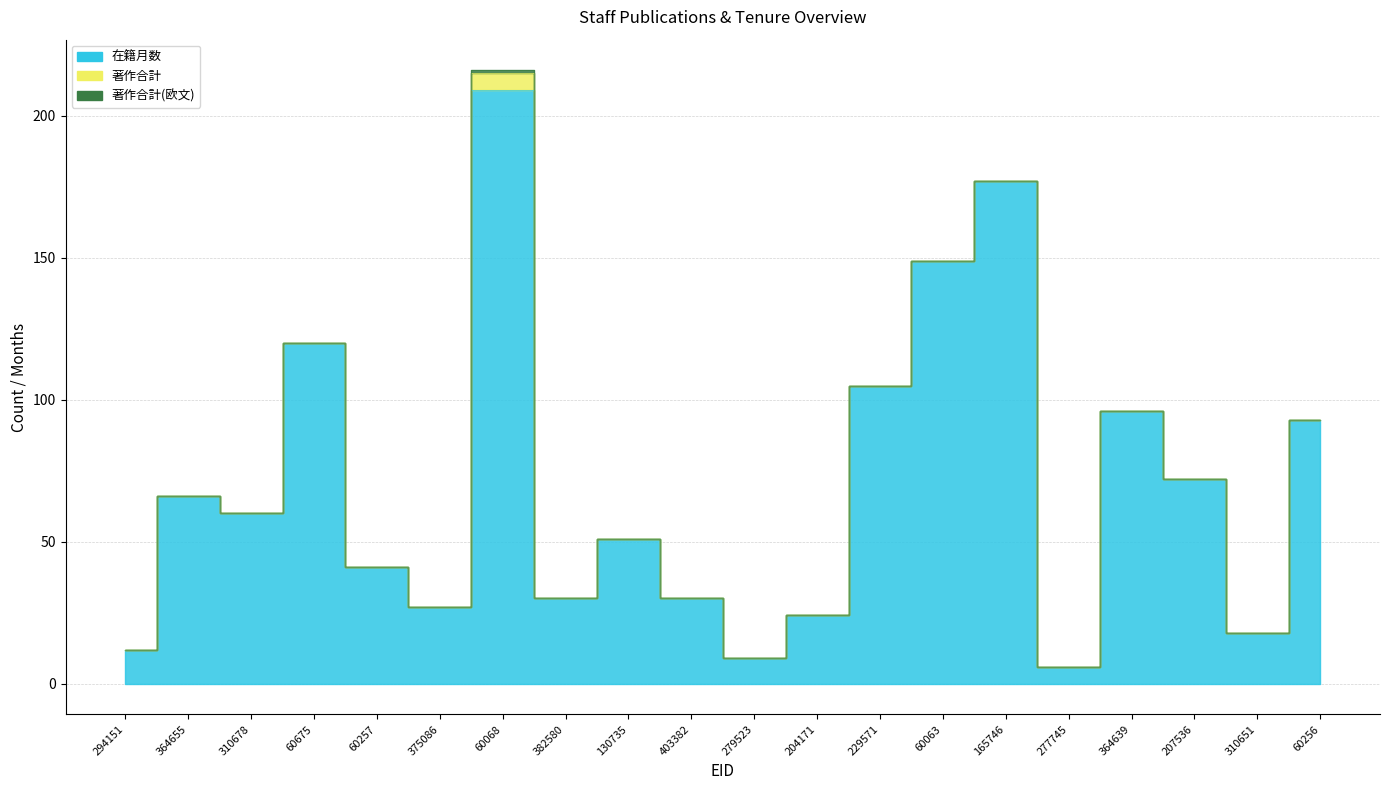

True or false: 著作合計 and 著作合計(欧文) cross at least once.

False